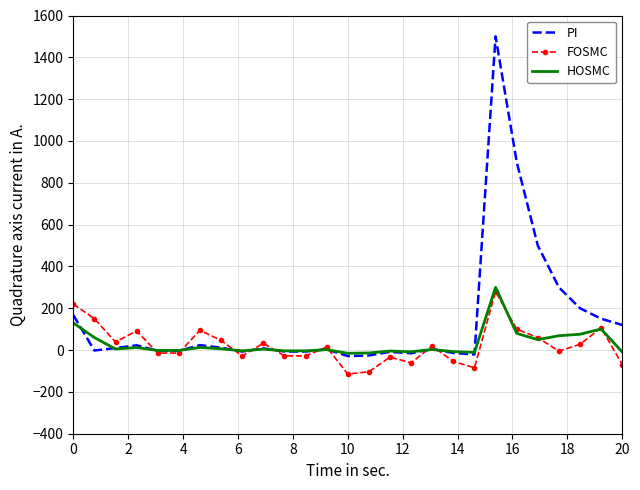

What is the smallest value displayed?

-114.8